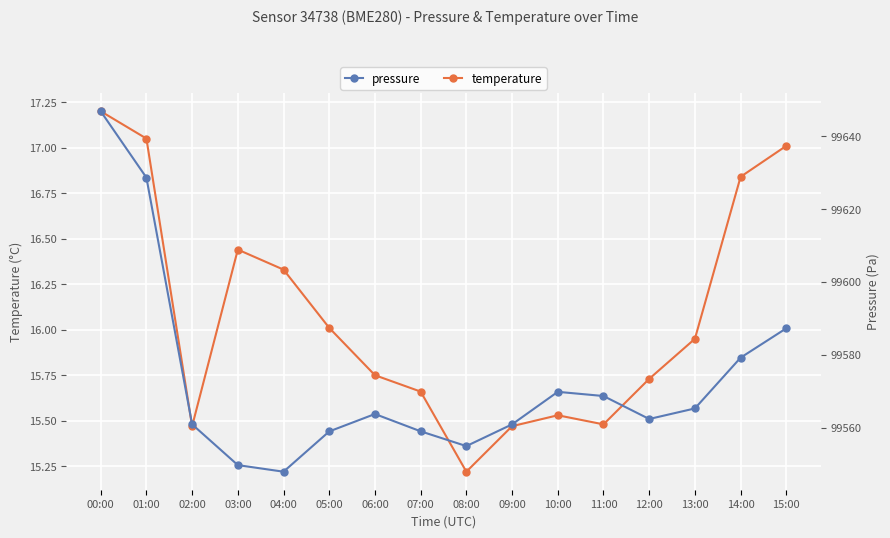

What is the label of the 9th point from the right?

07:00